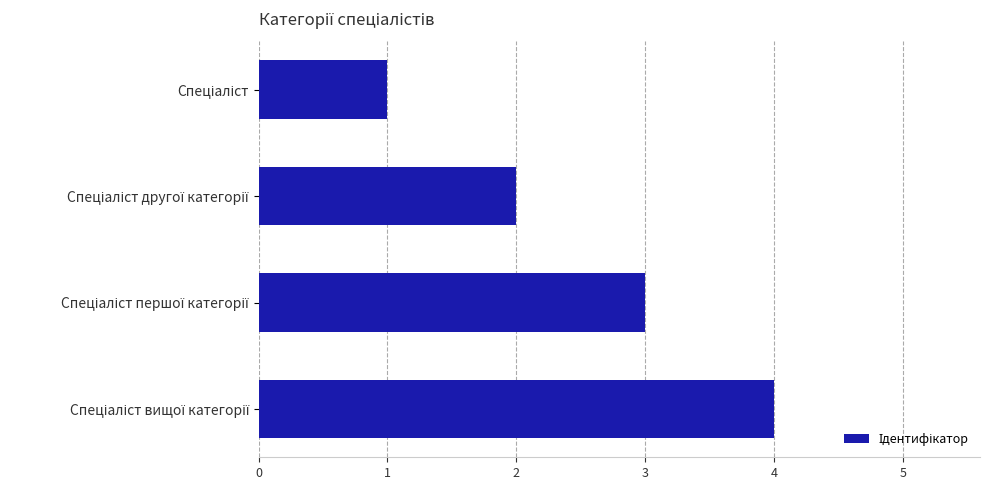

What is the sum of all values?

10